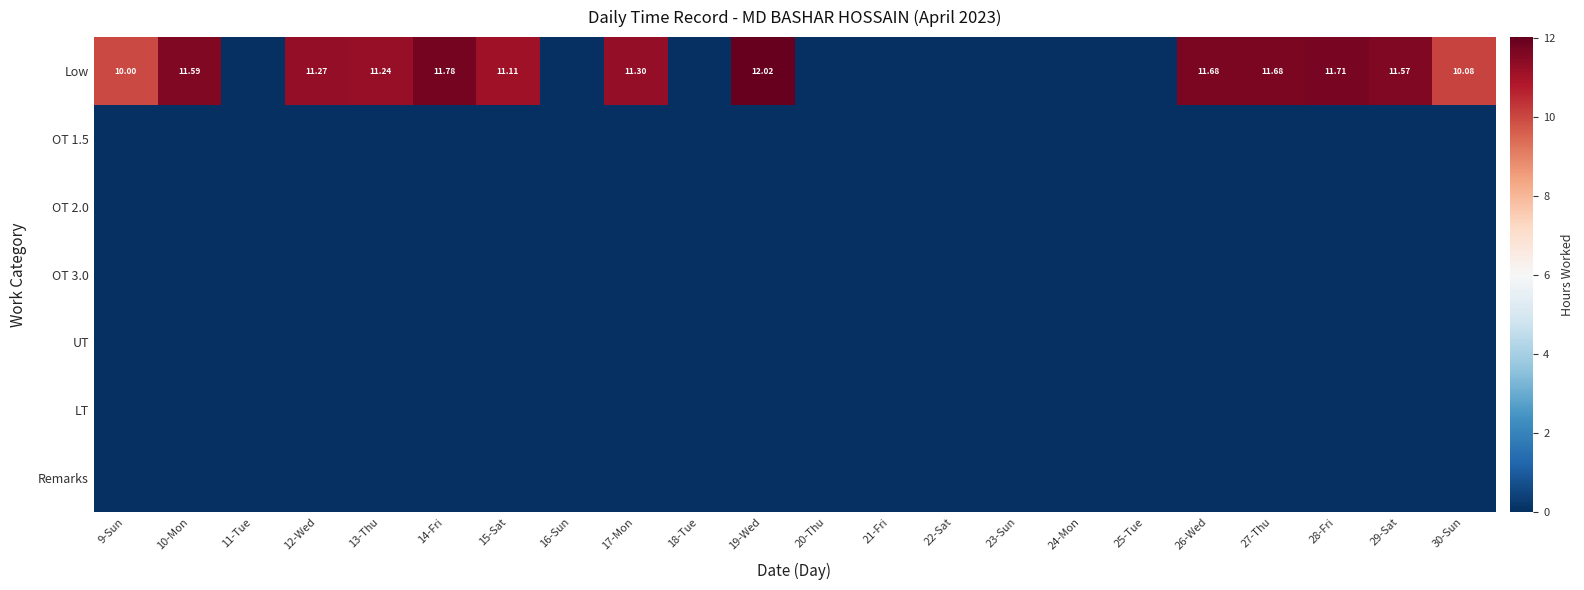

Rank the categories by OT 3.0 value from highest to lowest.

9-Sun, 10-Mon, 11-Tue, 12-Wed, 13-Thu, 14-Fri, 15-Sat, 16-Sun, 17-Mon, 18-Tue, 19-Wed, 20-Thu, 21-Fri, 22-Sat, 23-Sun, 24-Mon, 25-Tue, 26-Wed, 27-Thu, 28-Fri, 29-Sat, 30-Sun